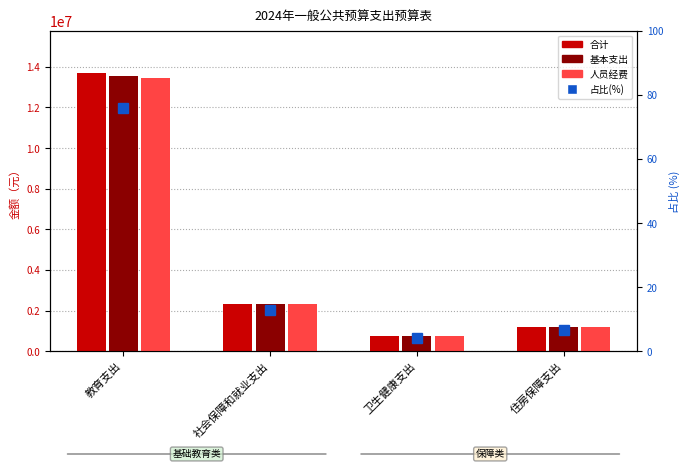

Rank the categories by 基本支出 value from highest to lowest.

教育支出, 社会保障和就业支出, 住房保障支出, 卫生健康支出